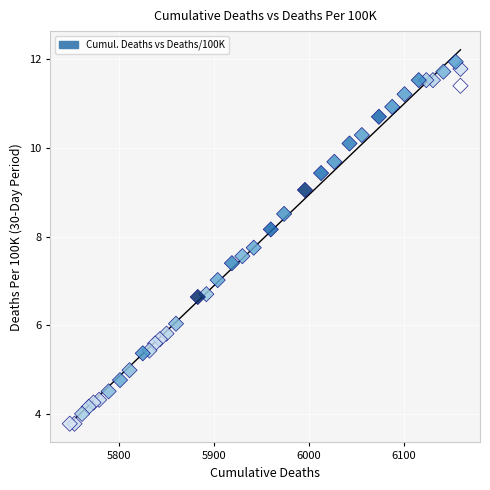

What is the range of Y values (max minus min)?

8.2